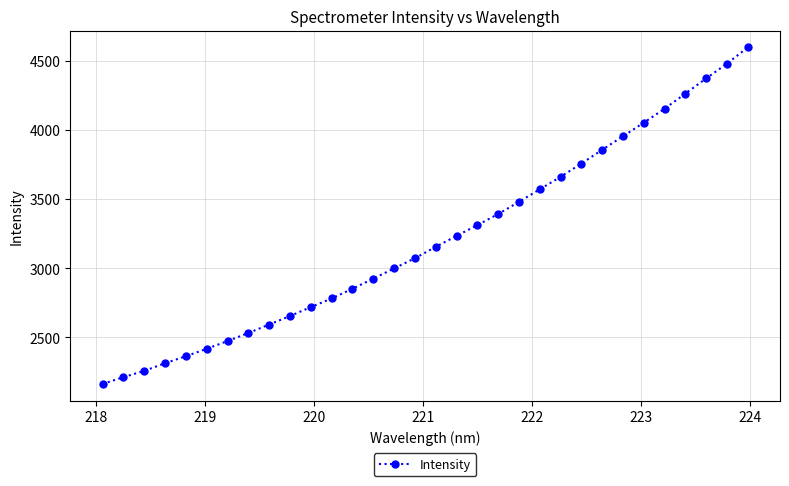

What is the value of the 9th point from the left?

2593.6